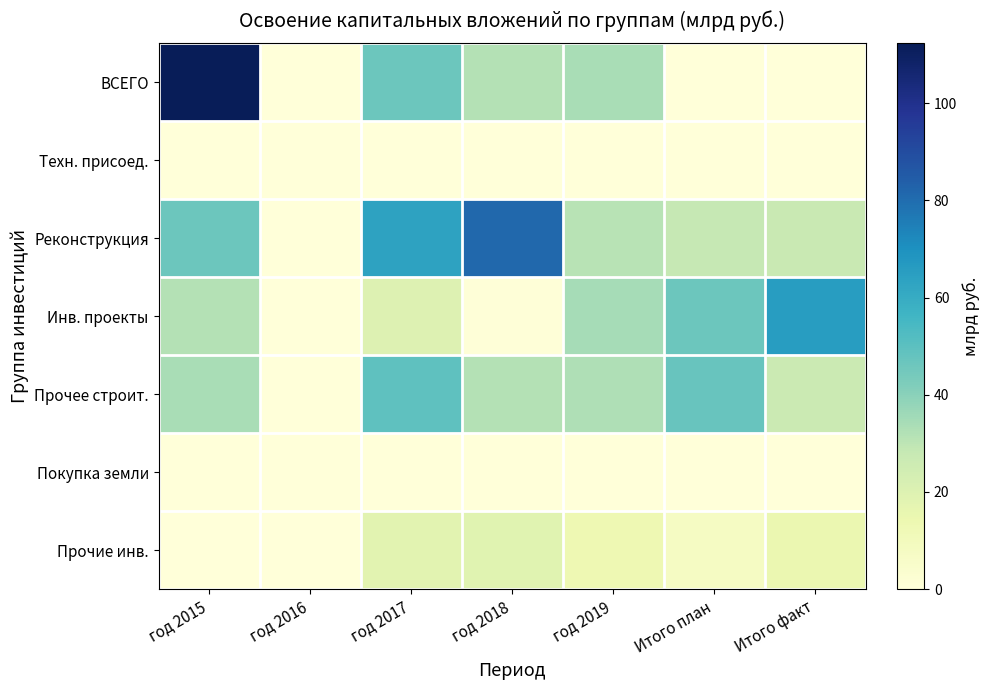

Which series has the widest spread of values?

ВСЕГО